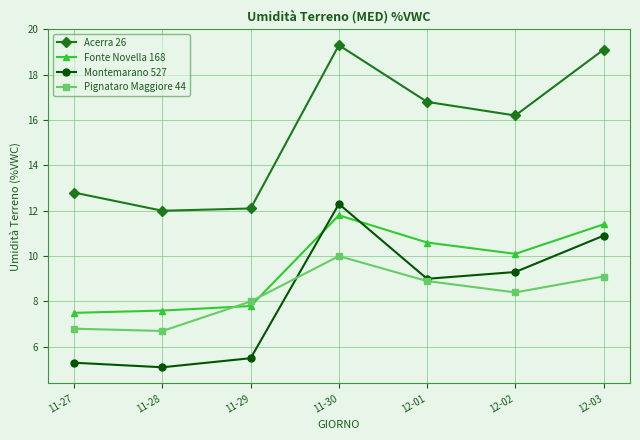

Which series has the largest total across all categories?

Acerra 26